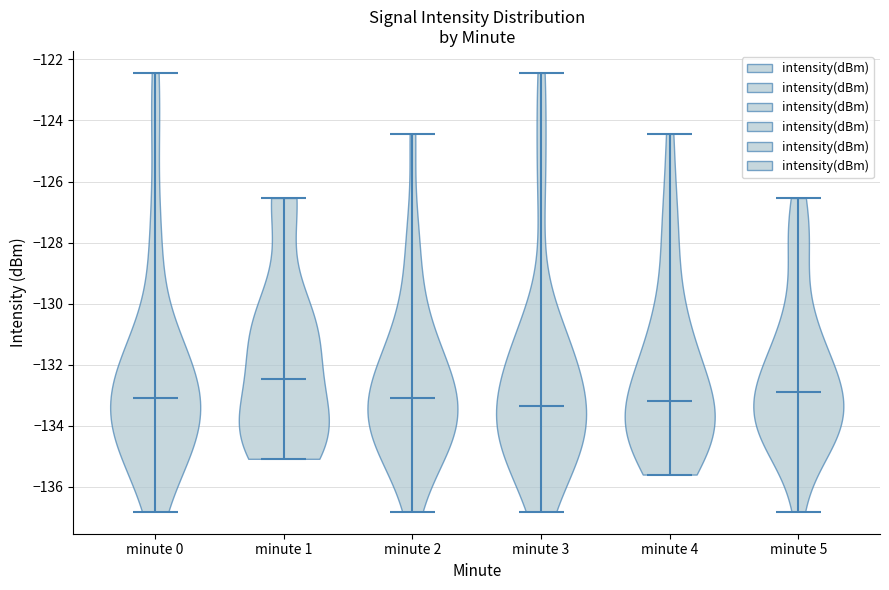

Reading left to right, read every violin against the y-axis: where its median line is, and the lowest and highest points it reaches. The values are not printed on the chart, so give them approximately, as read against the axis.

minute 0: median line -133.2, lowest point -136.8, highest point -122.4
minute 1: median line -132.4, lowest point -135.0, highest point -126.6
minute 2: median line -133.2, lowest point -136.8, highest point -124.4
minute 3: median line -133.4, lowest point -136.8, highest point -122.4
minute 4: median line -133.2, lowest point -135.6, highest point -124.4
minute 5: median line -132.8, lowest point -136.8, highest point -126.6